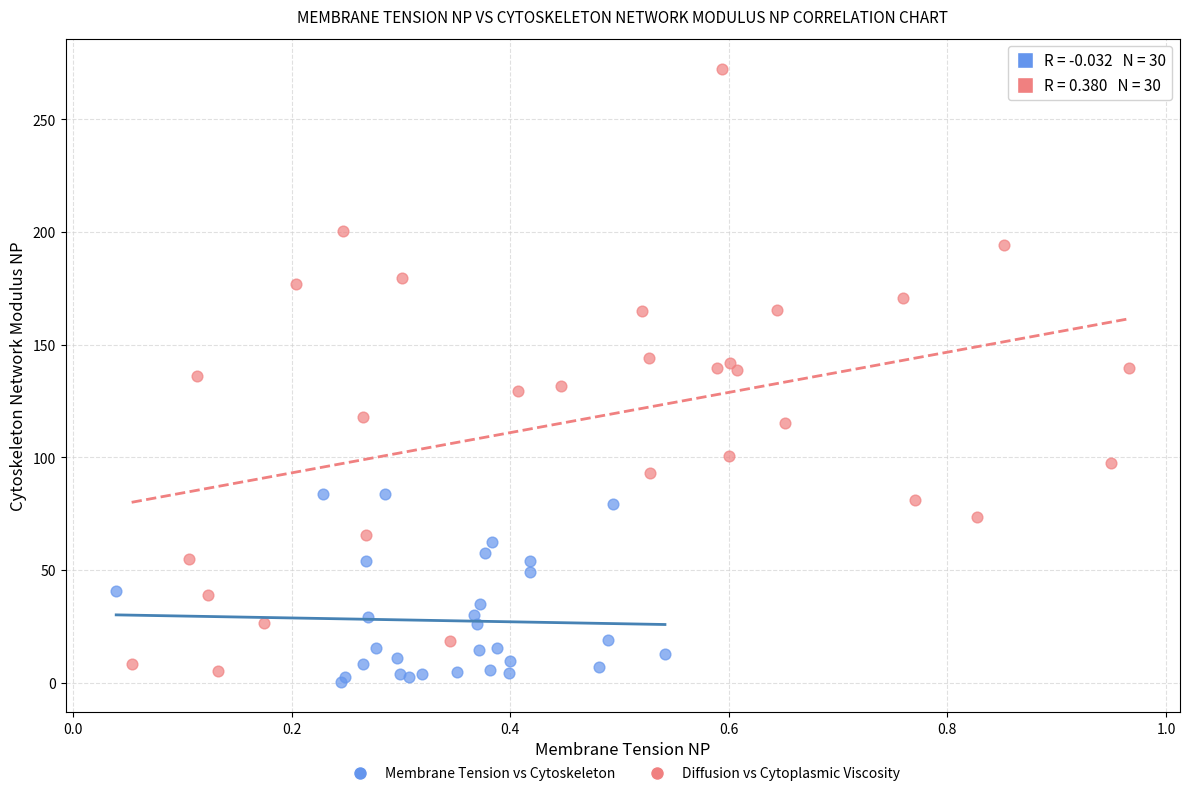

Which series has the largest Y range (max minus min)?

Diffusion vs Cytoplasmic Viscosity